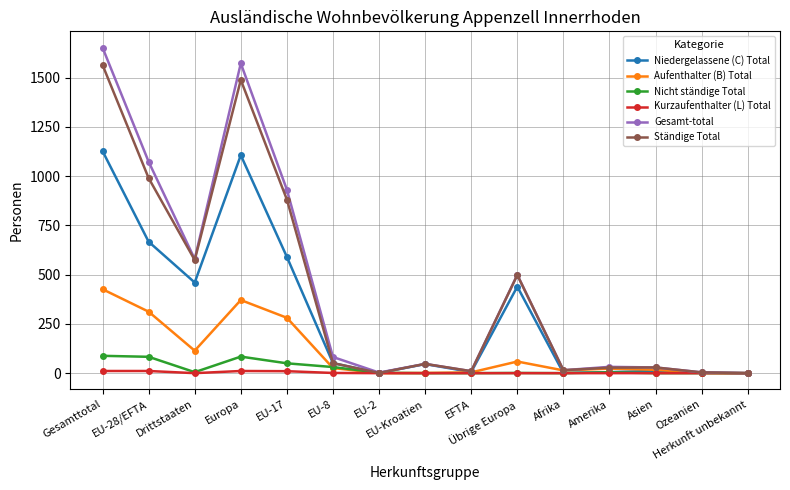

Which series has the largest range (max minus min)?

Gesamt-total